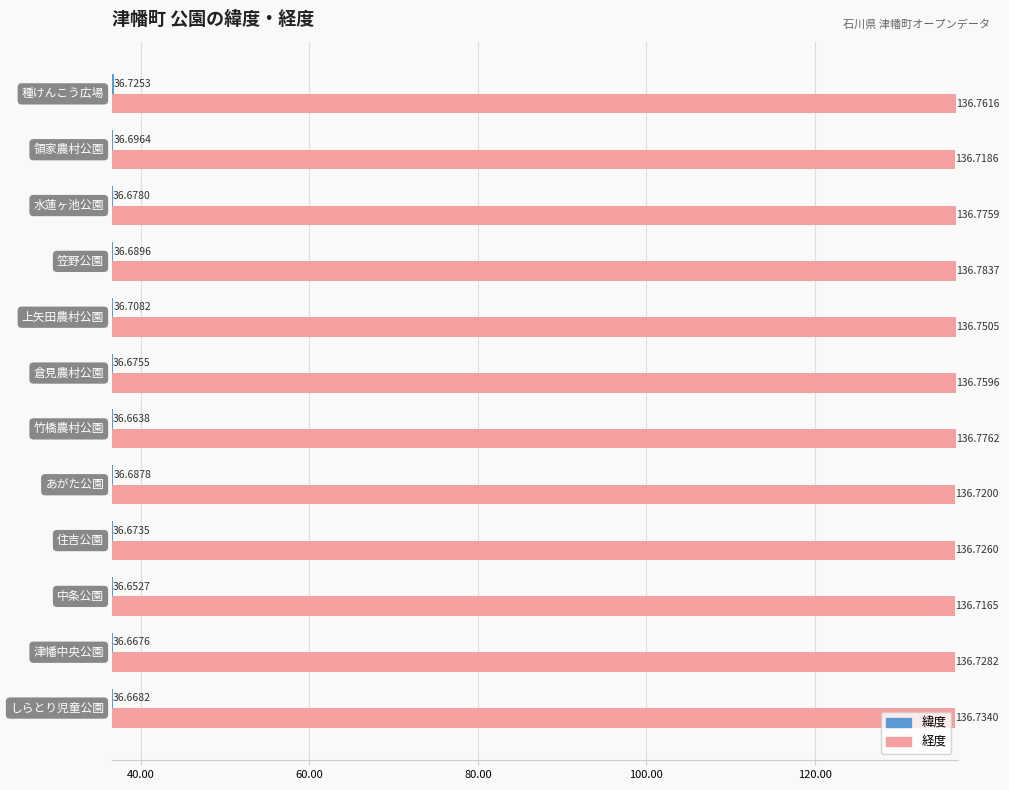

What is the sum of all 経度 values?

1641.0